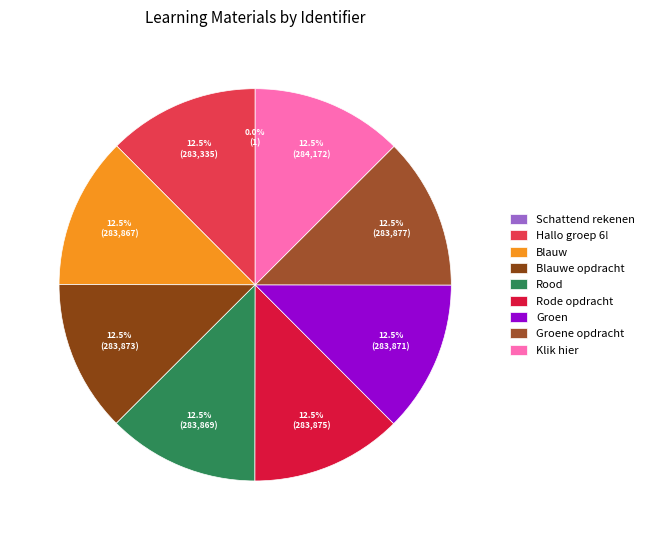

How many segments does this pie chart have?

9